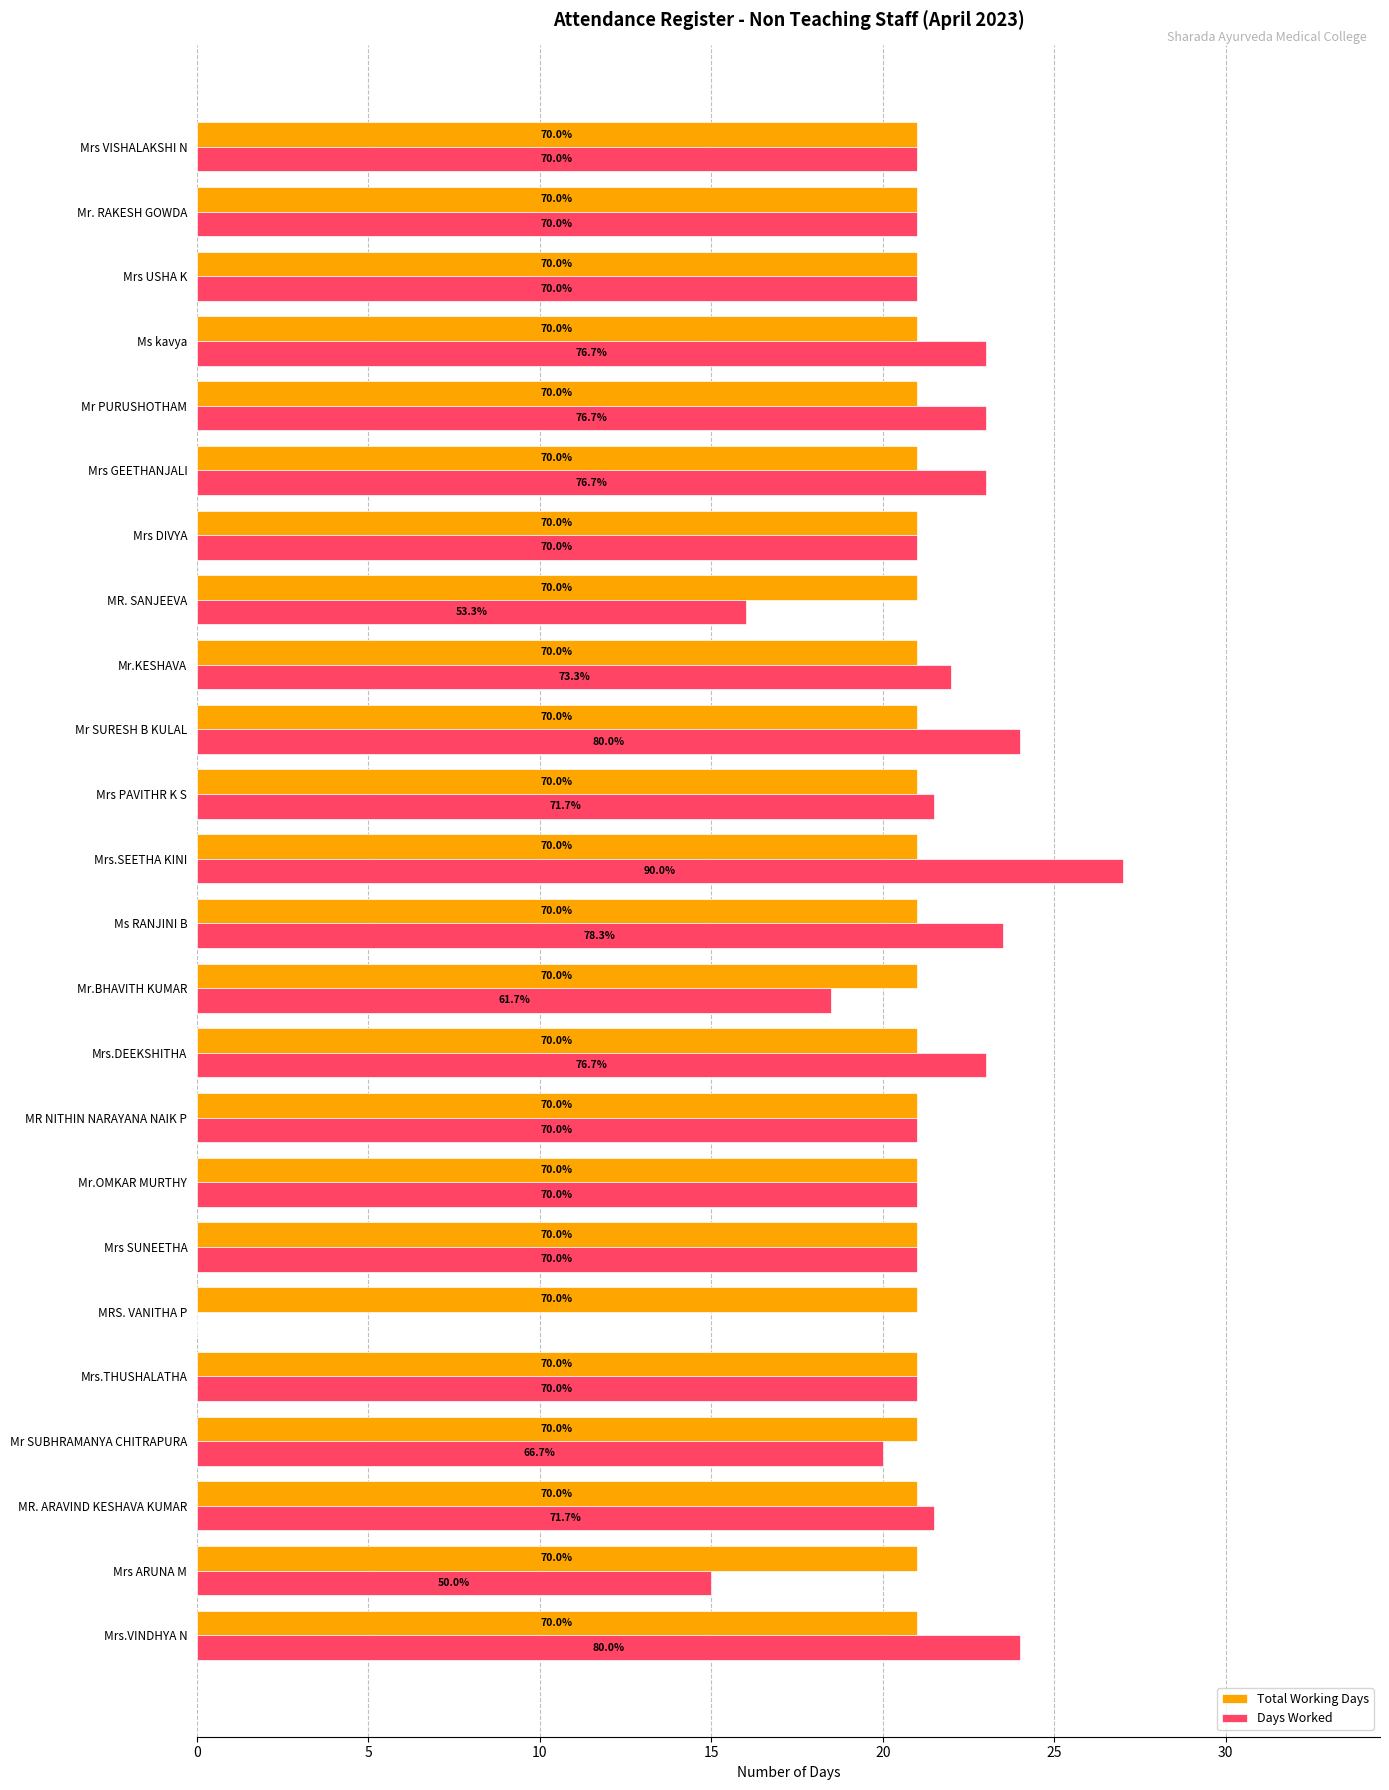

What are all the series names shown in the legend?

Total Working Days, Days Worked